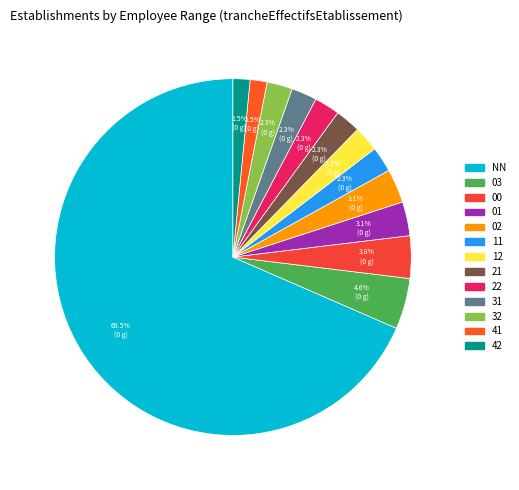

How many segments does this pie chart have?

13